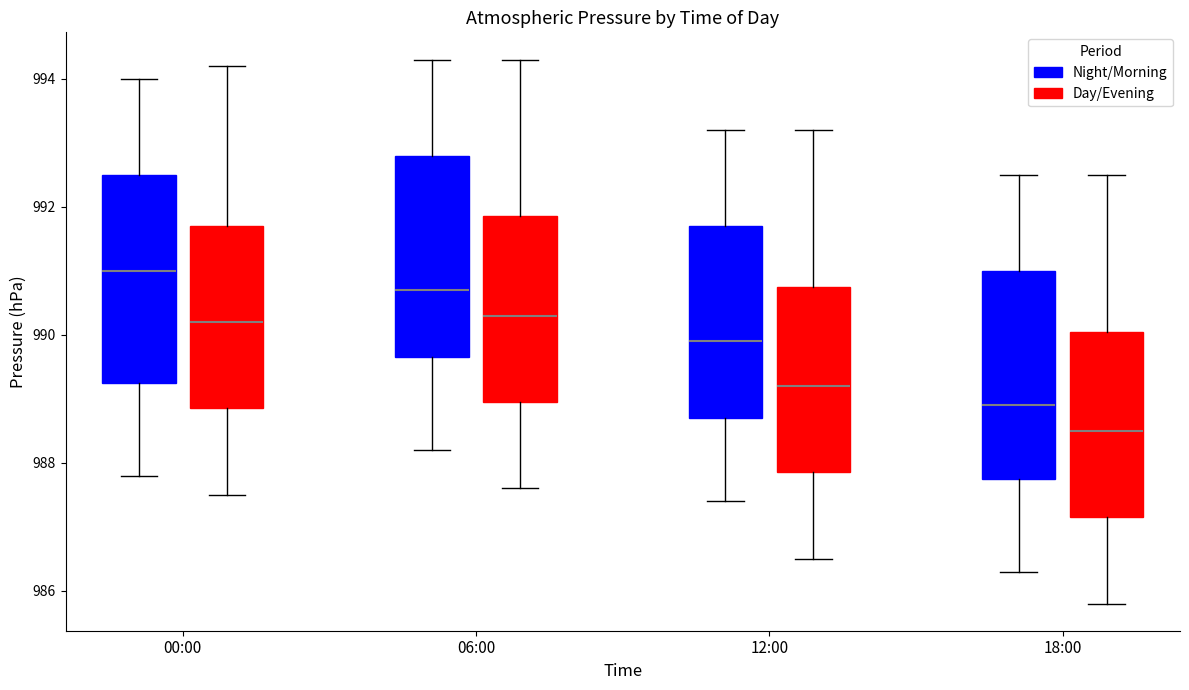

Which box's median line is the lowest?

18:00 (Day/Evening)